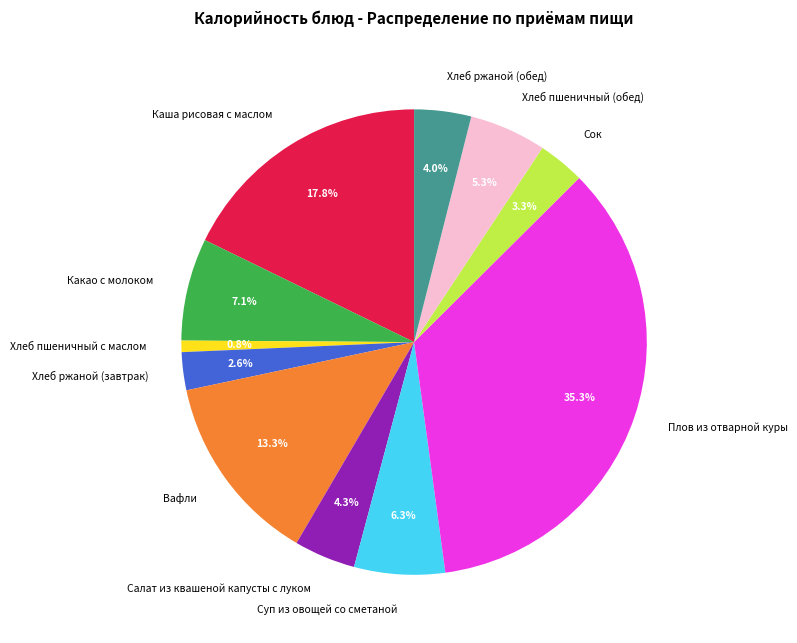

Count the number of slices in the pie.

11